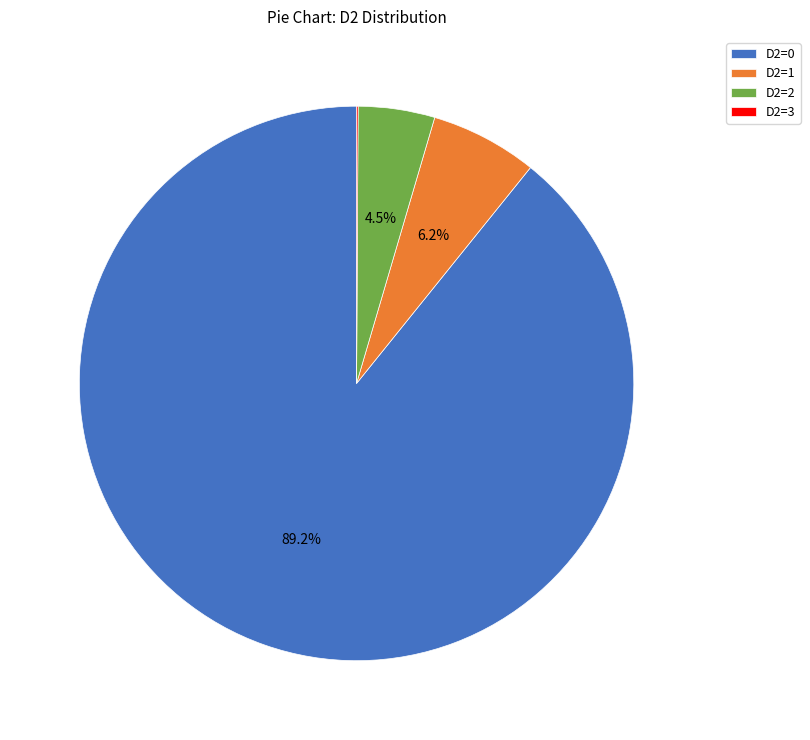

Is there any slice that represents more than half of the pie?

Yes